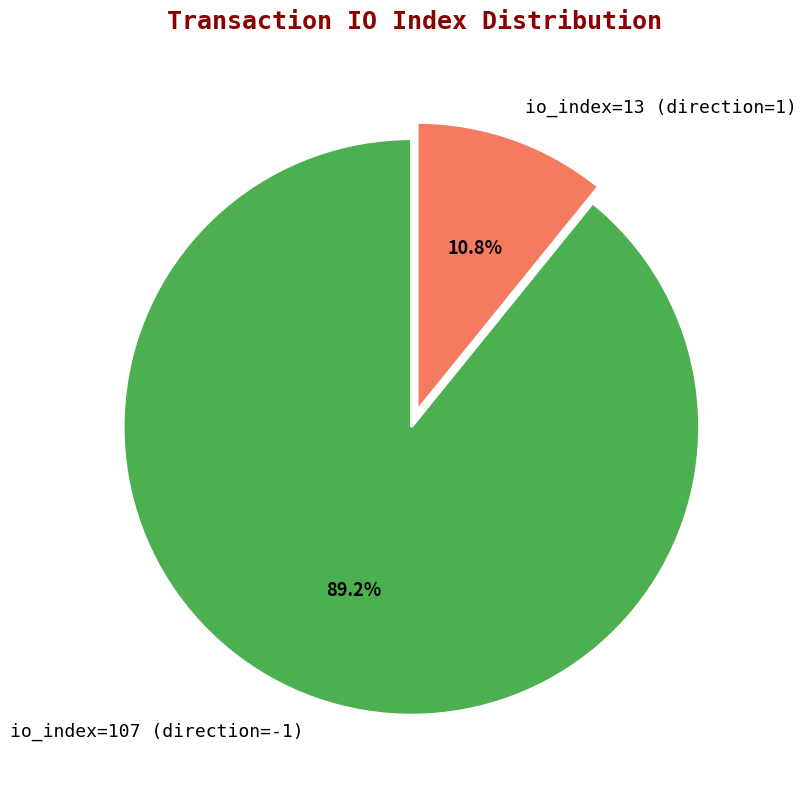

To the nearest percent, what is the average slice percentage?

50%